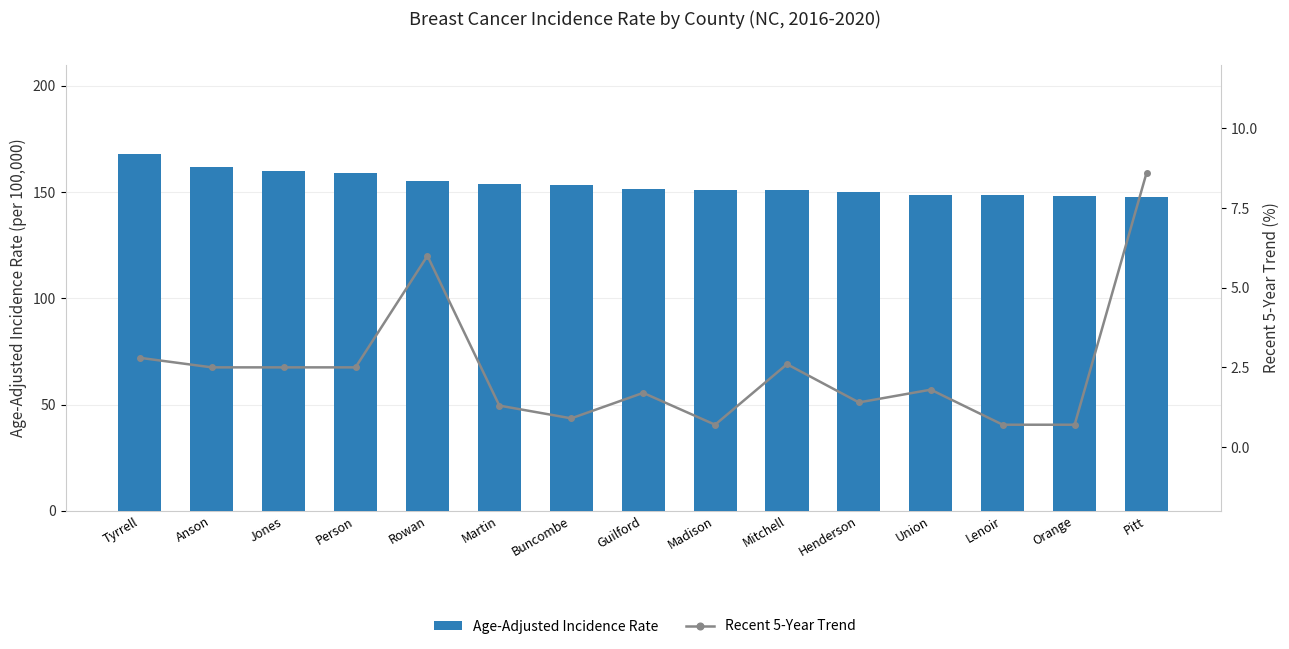

What is the difference between the Age-Adjusted Incidence Rate values at Jones and Guilford?

8.6